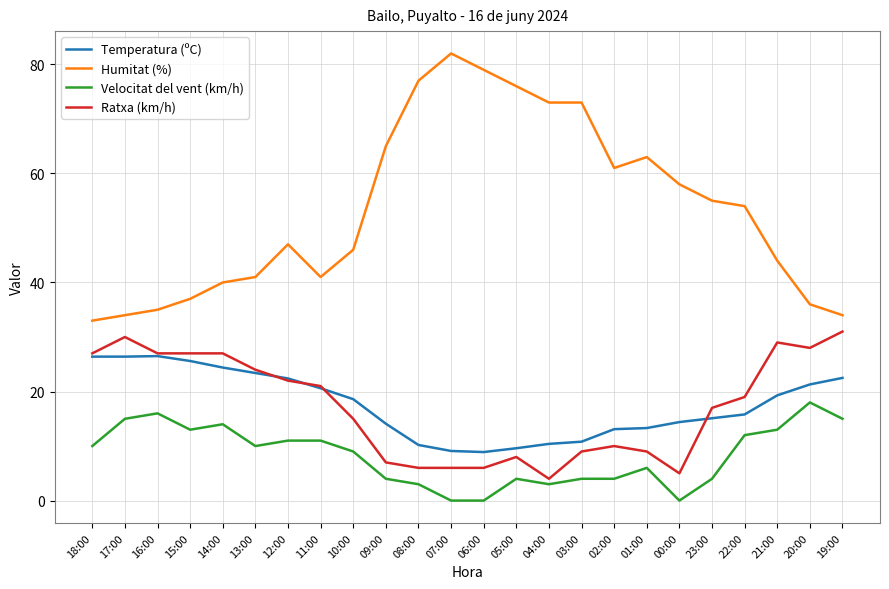

Which series has the largest range (max minus min)?

Humitat (%)